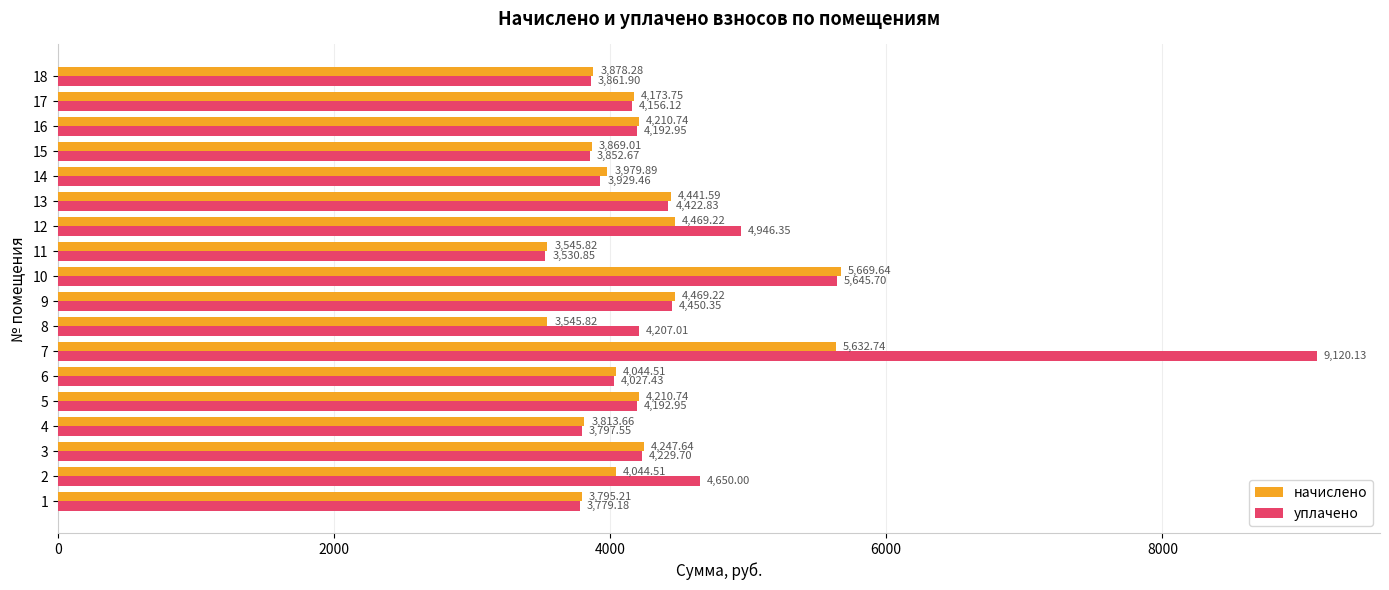

What is the total value across all series at 8?

7752.8